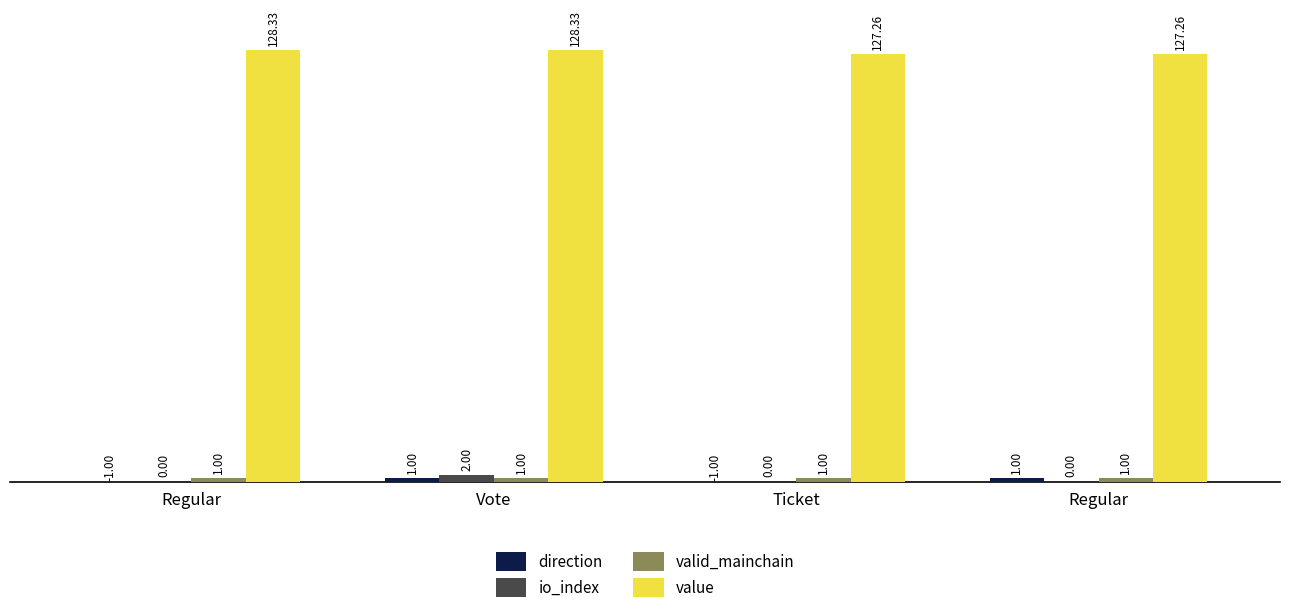

Count the number of categories in the chart.

4